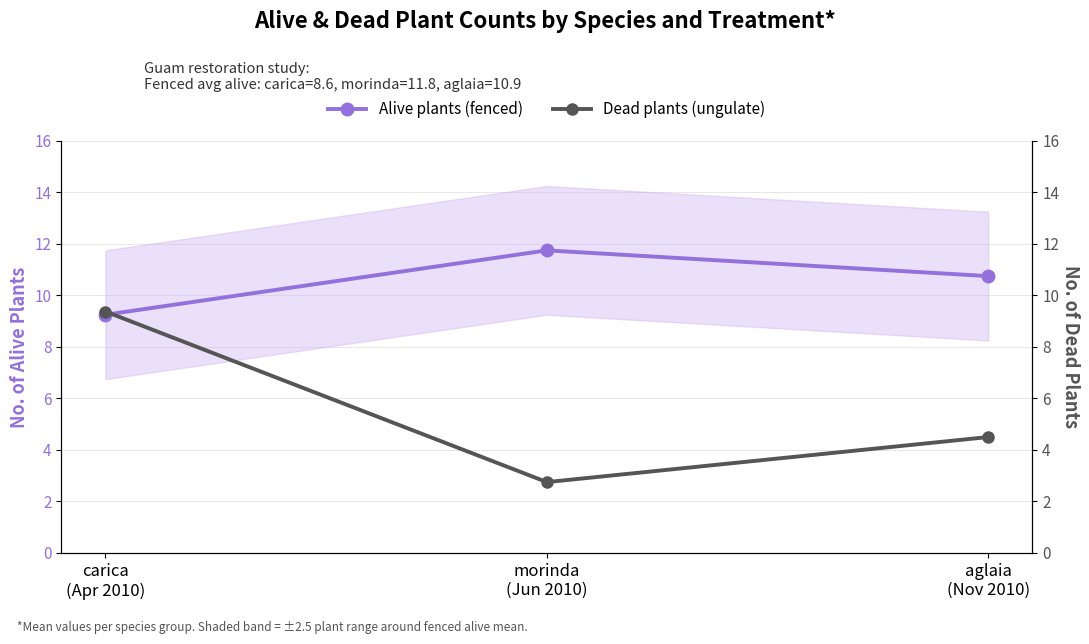

At which label does Alive plants (fenced) reach its peak?

morinda
(Jun 2010)